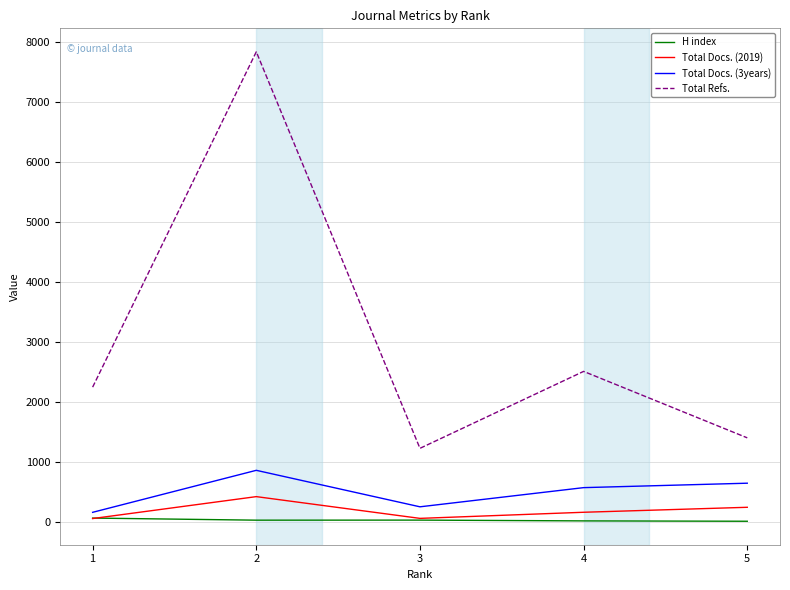

Is the value of Total Docs. (3years) at 3 greater than the value of H index at 1?

Yes